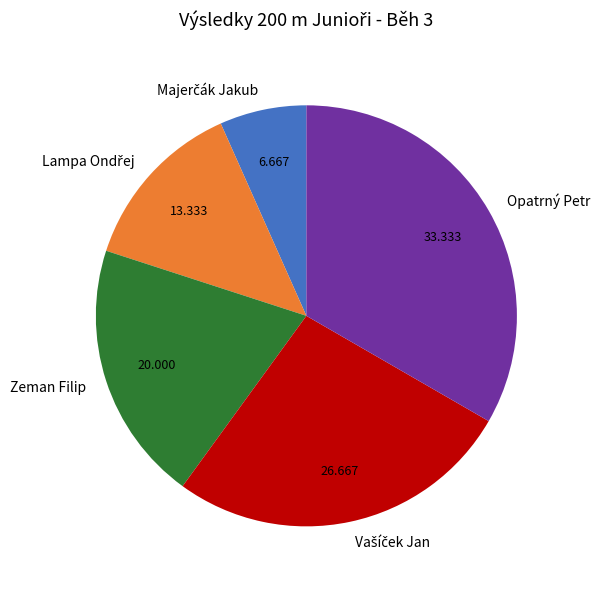

What is the largest slice in the pie chart?

Opatrný Petr